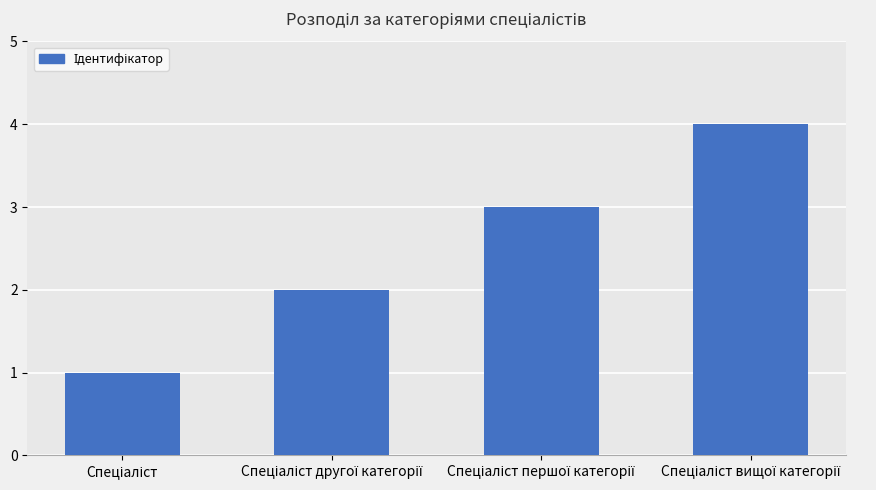

Reading right to left, list all the values displayed in this chart.

4	3	2	1